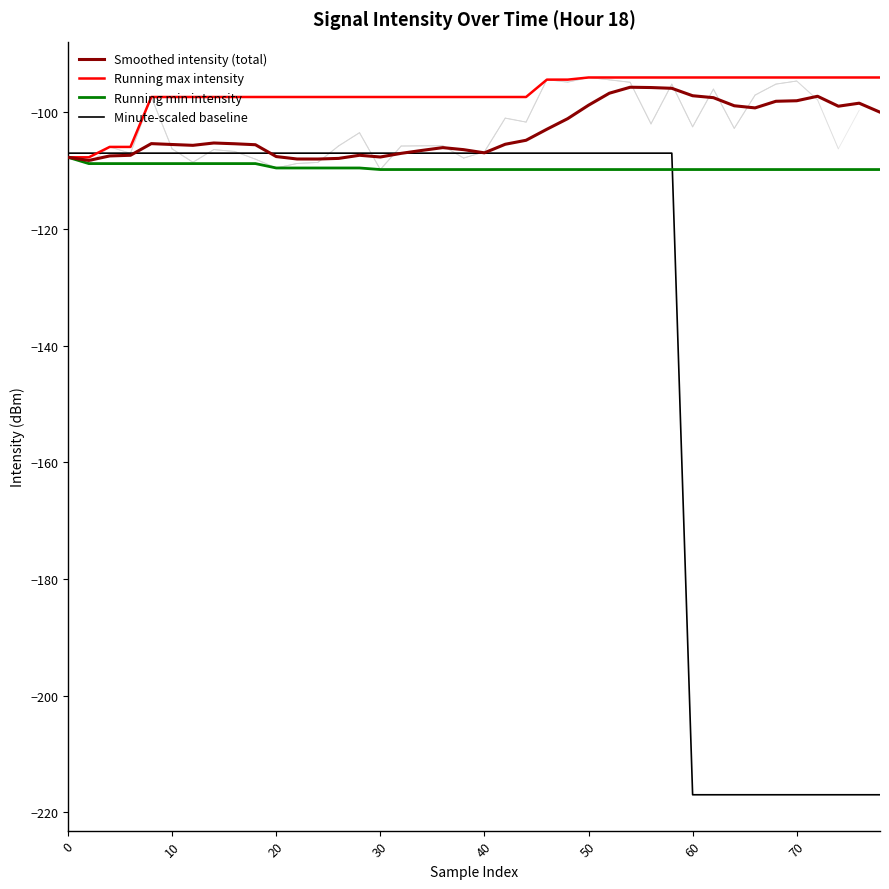

How many series are shown in this chart?

4